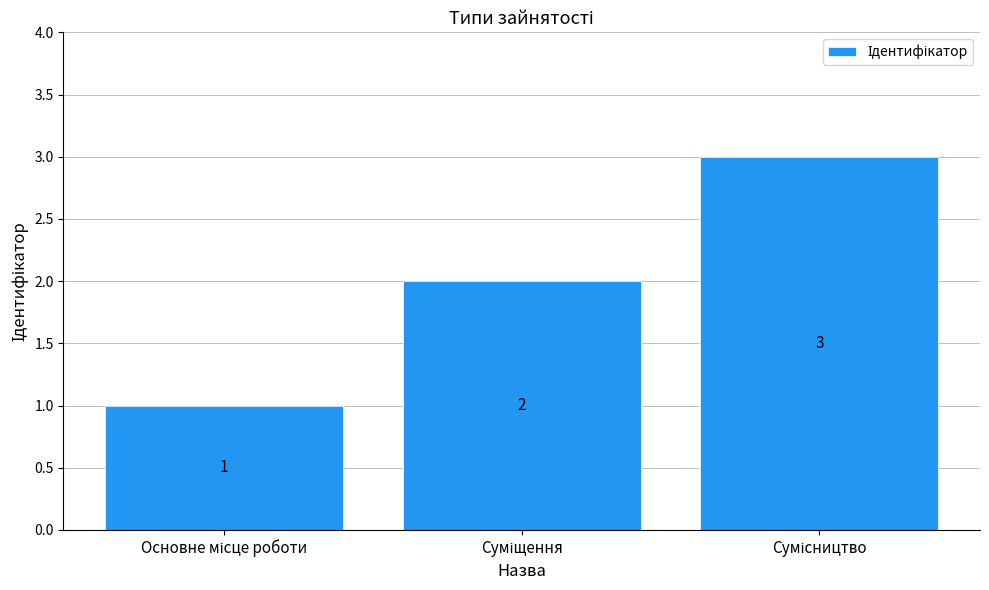

How many series are shown in this chart?

1